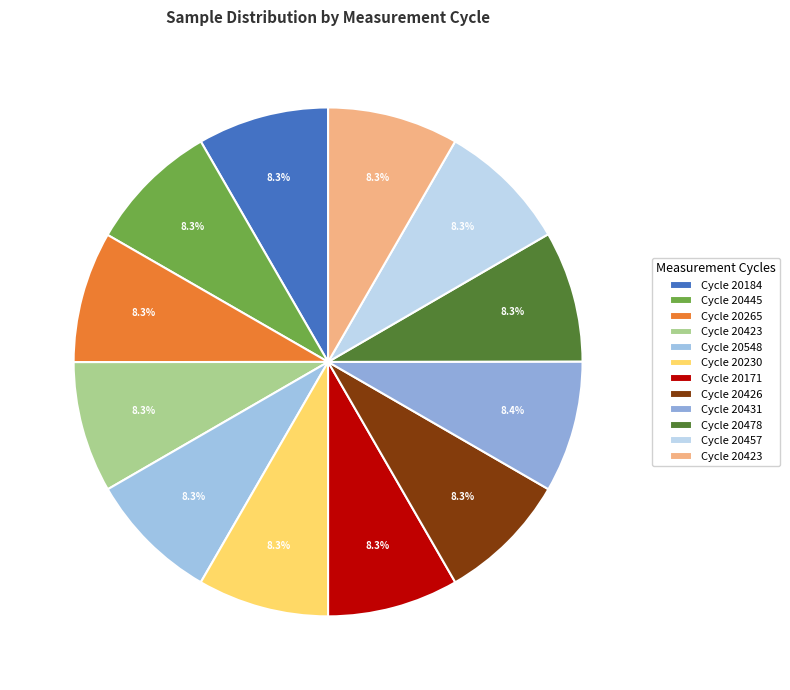

To the nearest percent, what is the average slice percentage?

8%